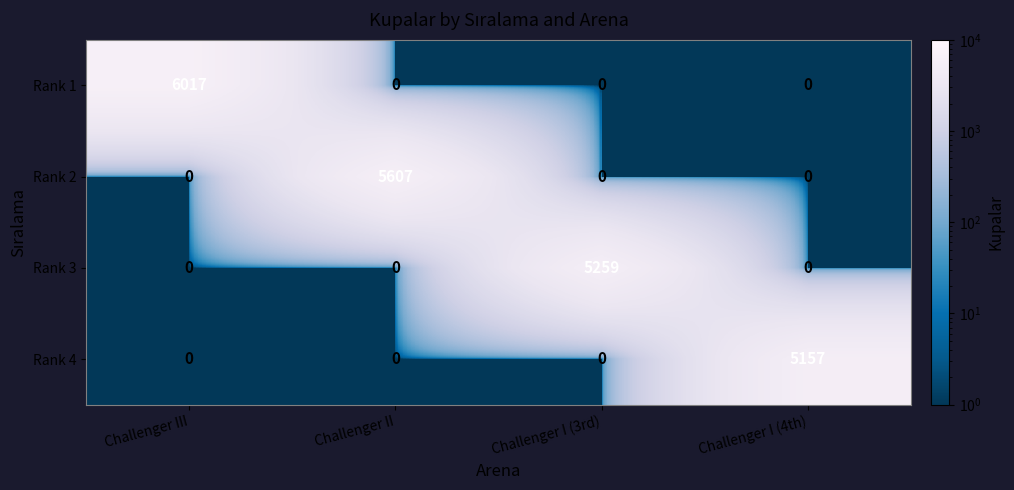

What is the maximum value shown in the chart?

6017